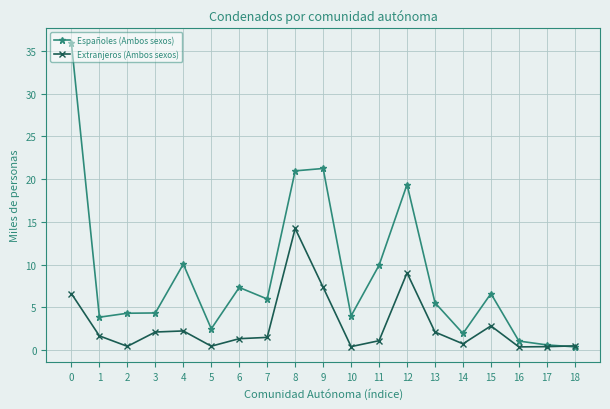

True or false: Extranjeros (Ambos sexos) has more than 0 interior local peaks.

True